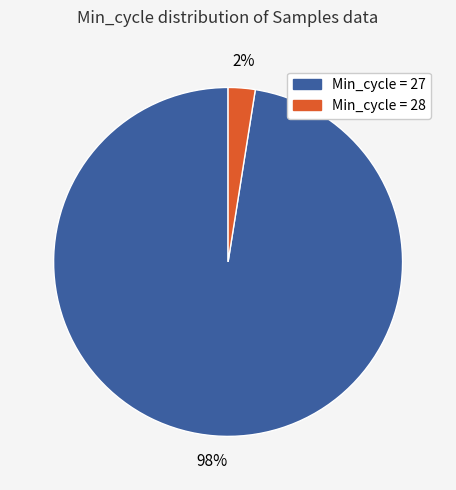

Is there a majority slice in this chart?

Yes